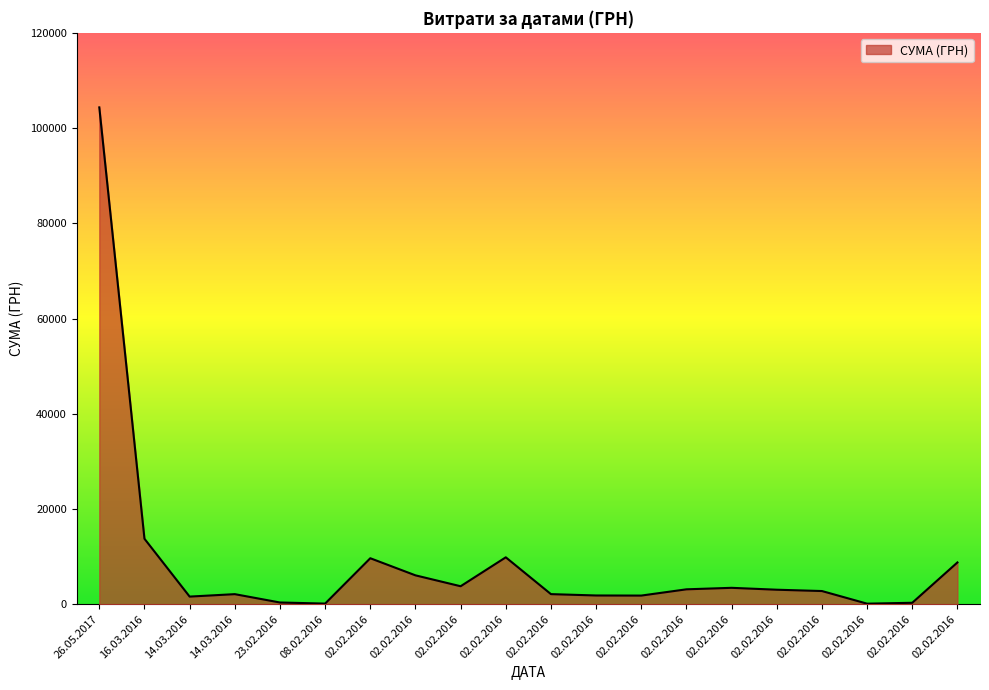

Where does the data first go above 3049?

26.05.2017